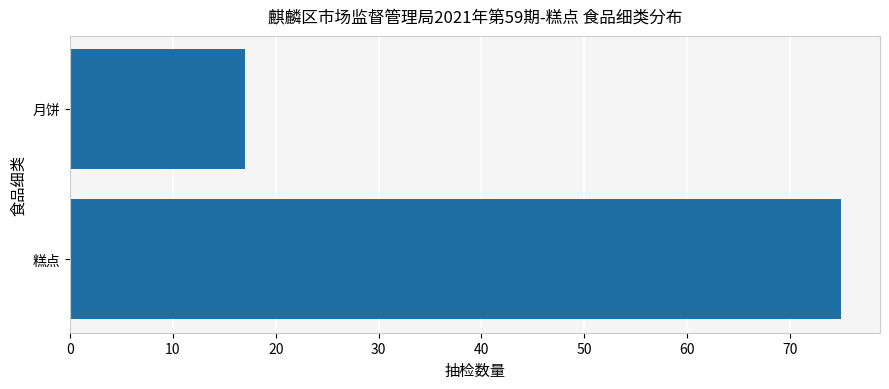

How many values are between 17 and 75?

2